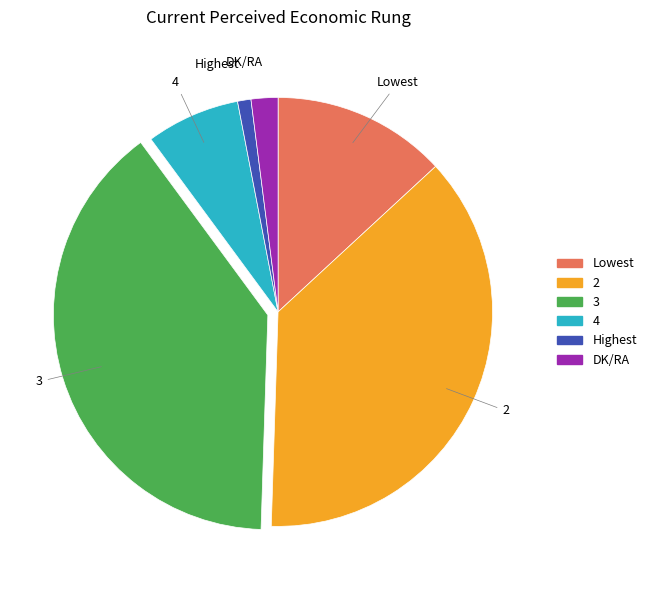

How many segments does this pie chart have?

6